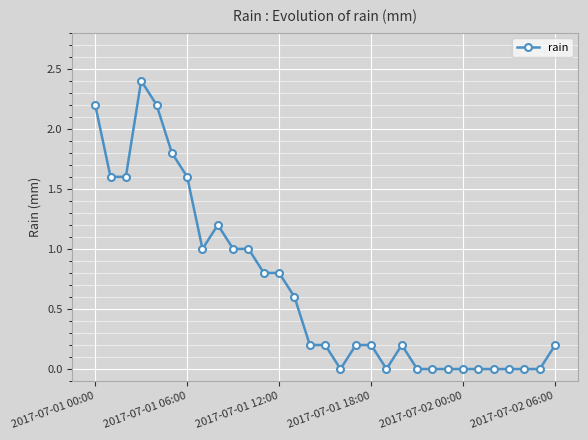

What is the average value?

0.7